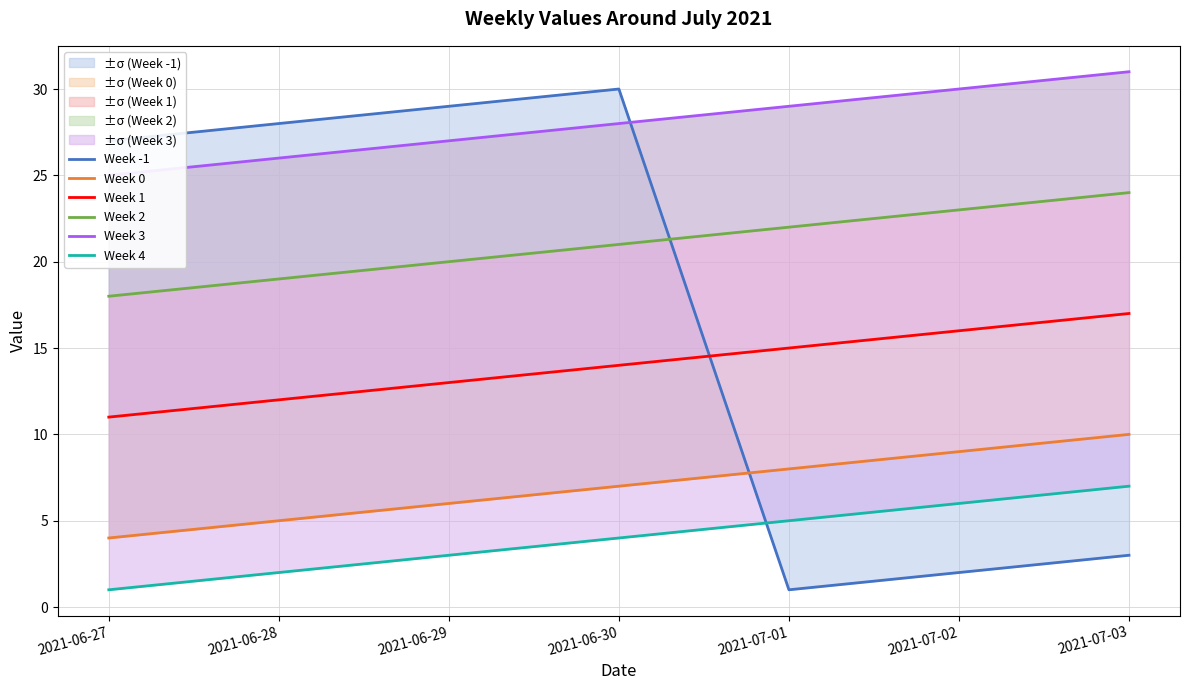

Which series changed the most between 2021-06-30 and 2021-07-02?

Week -1